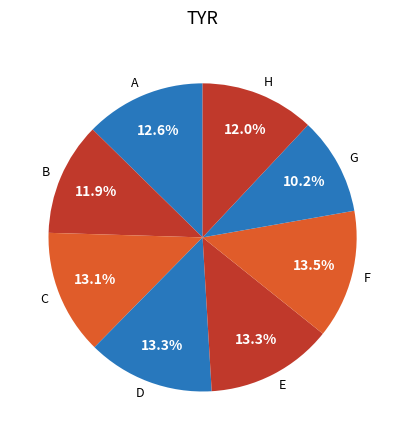

To the nearest percent, what is the average slice percentage?

12%